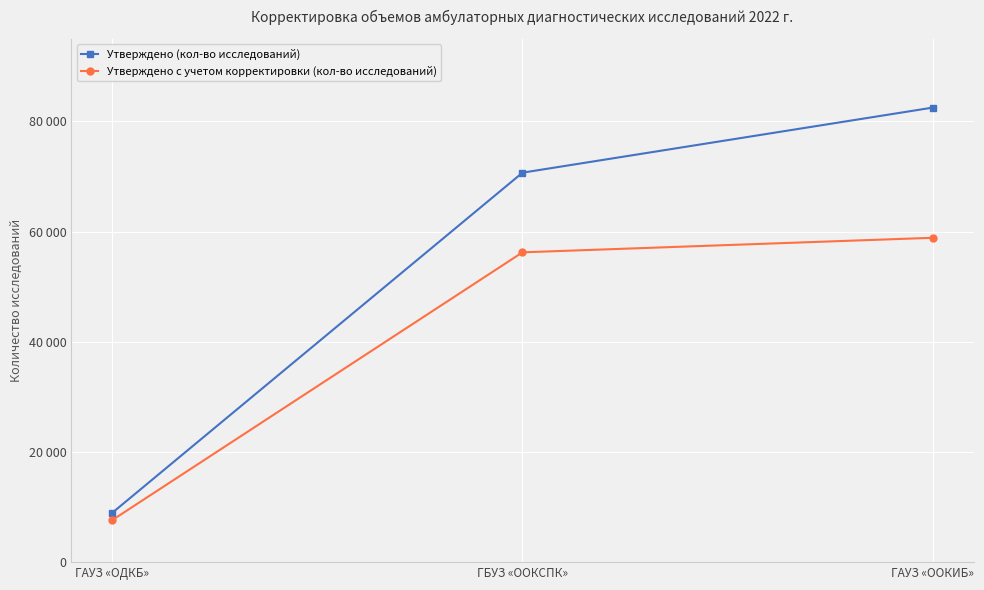

Does the chart have visible grid lines?

Yes